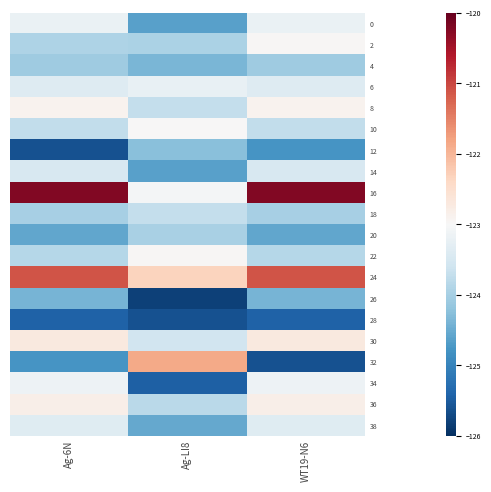

Reading right to left, extract all data points from this chart.

0: WT19-N6=-123.2	Ag-LI8=-124.6	Ag-6N=-123.2
2: WT19-N6=-123.0	Ag-LI8=-123.9	Ag-6N=-123.9
4: WT19-N6=-124.1	Ag-LI8=-124.4	Ag-6N=-124.1
6: WT19-N6=-123.4	Ag-LI8=-123.2	Ag-6N=-123.4
8: WT19-N6=-122.9	Ag-LI8=-123.7	Ag-6N=-122.9
10: WT19-N6=-123.7	Ag-LI8=-123.0	Ag-6N=-123.7
12: WT19-N6=-124.8	Ag-LI8=-124.3	Ag-6N=-125.6
14: WT19-N6=-123.5	Ag-LI8=-124.6	Ag-6N=-123.5
16: WT19-N6=-120.2	Ag-LI8=-123.1	Ag-6N=-120.2
18: WT19-N6=-124.0	Ag-LI8=-123.7	Ag-6N=-124.0
20: WT19-N6=-124.6	Ag-LI8=-124.0	Ag-6N=-124.6
22: WT19-N6=-123.9	Ag-LI8=-123.0	Ag-6N=-123.9
24: WT19-N6=-121.1	Ag-LI8=-122.3	Ag-6N=-121.1
26: WT19-N6=-124.4	Ag-LI8=-125.8	Ag-6N=-124.4
28: WT19-N6=-125.4	Ag-LI8=-125.6	Ag-6N=-125.4
30: WT19-N6=-122.7	Ag-LI8=-123.6	Ag-6N=-122.7
32: WT19-N6=-125.6	Ag-LI8=-121.9	Ag-6N=-124.8
34: WT19-N6=-123.1	Ag-LI8=-125.4	Ag-6N=-123.1
36: WT19-N6=-122.8	Ag-LI8=-123.8	Ag-6N=-122.8
38: WT19-N6=-123.4	Ag-LI8=-124.5	Ag-6N=-123.4